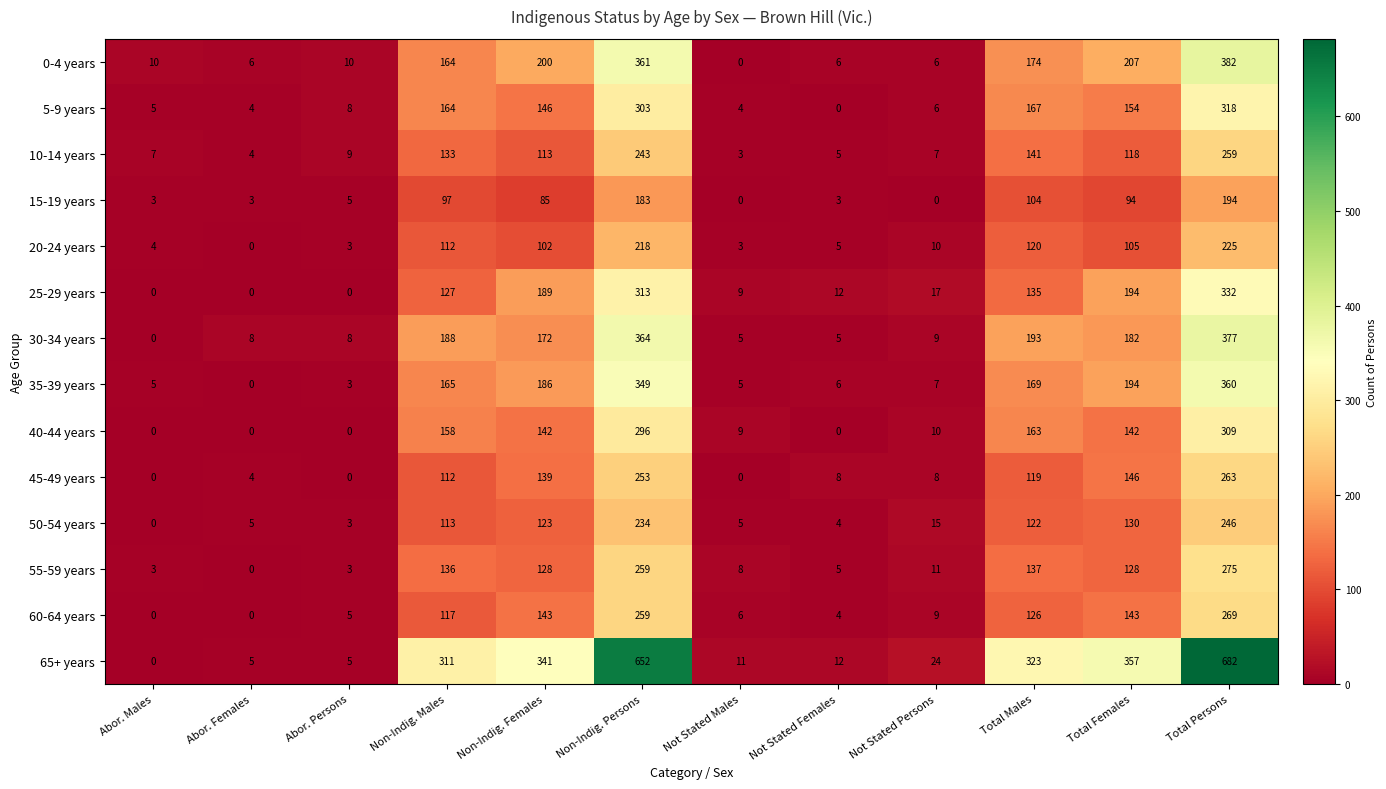

Which series changed the most between Abor. Persons and Not Stated Persons?

65+ years